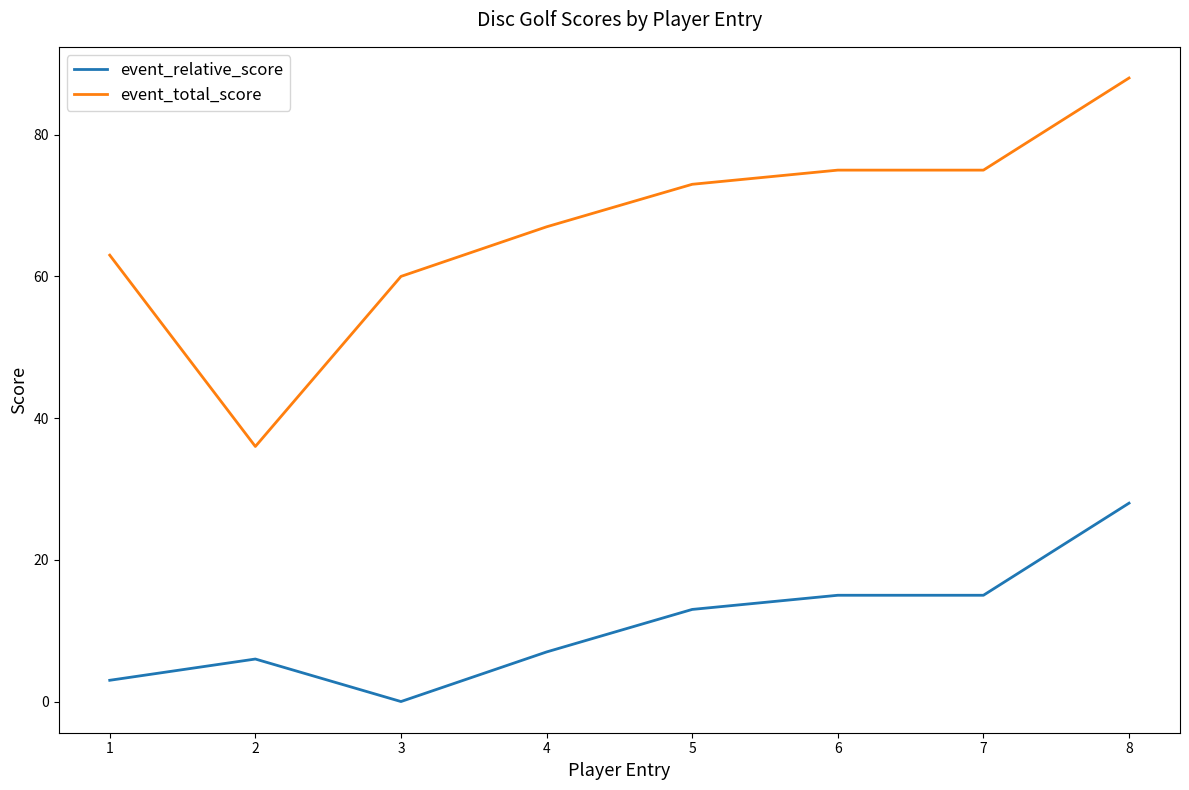

At how many categories does at least one series exceed 6?

8